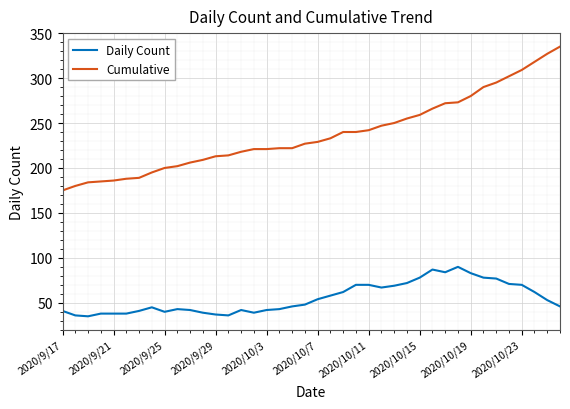

True or false: Daily Count and Cumulative intersect in this chart.

False